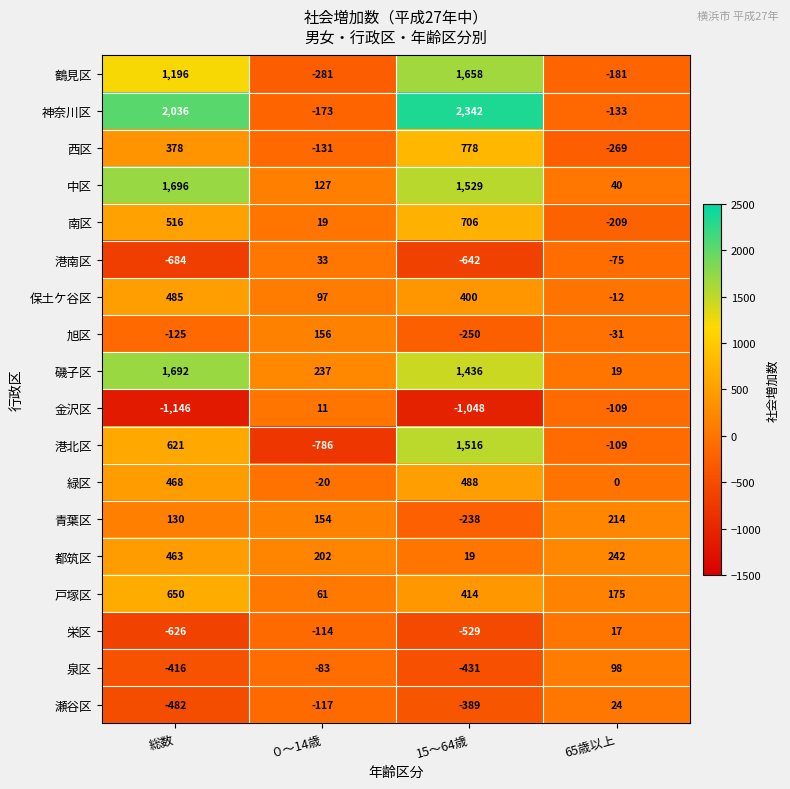

The 緑区 series shows 468 at 総数. True or false?

True